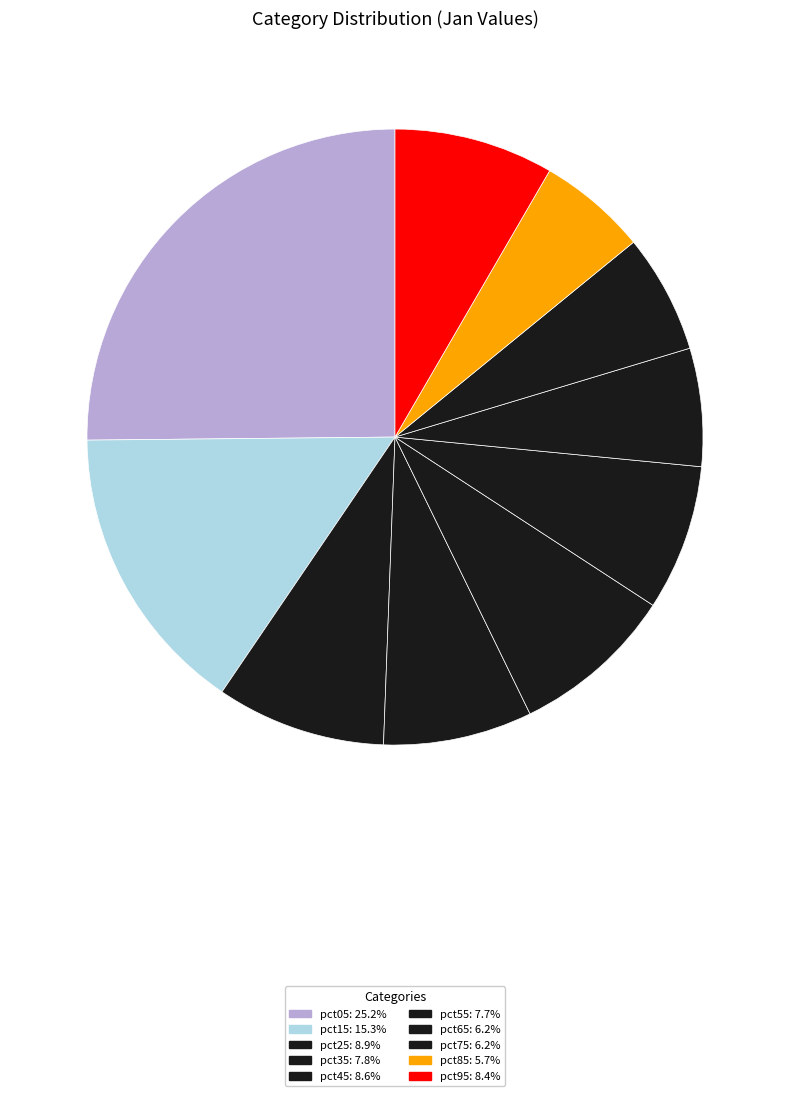

The pct55 slice represents 22% of the pie. True or false?

False